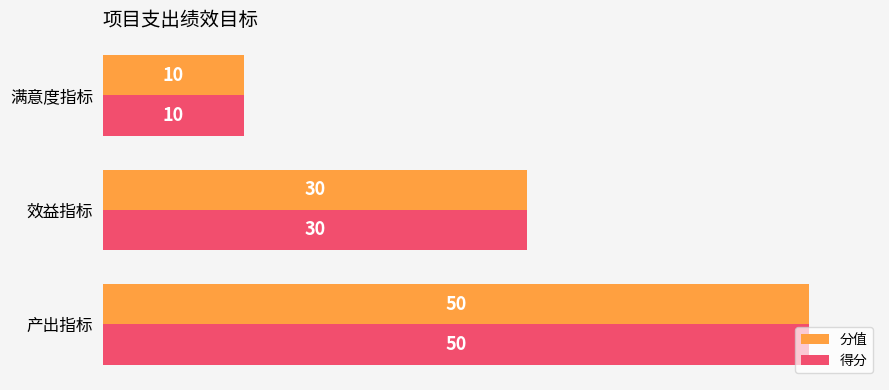

What is the maximum value for 分值?

50